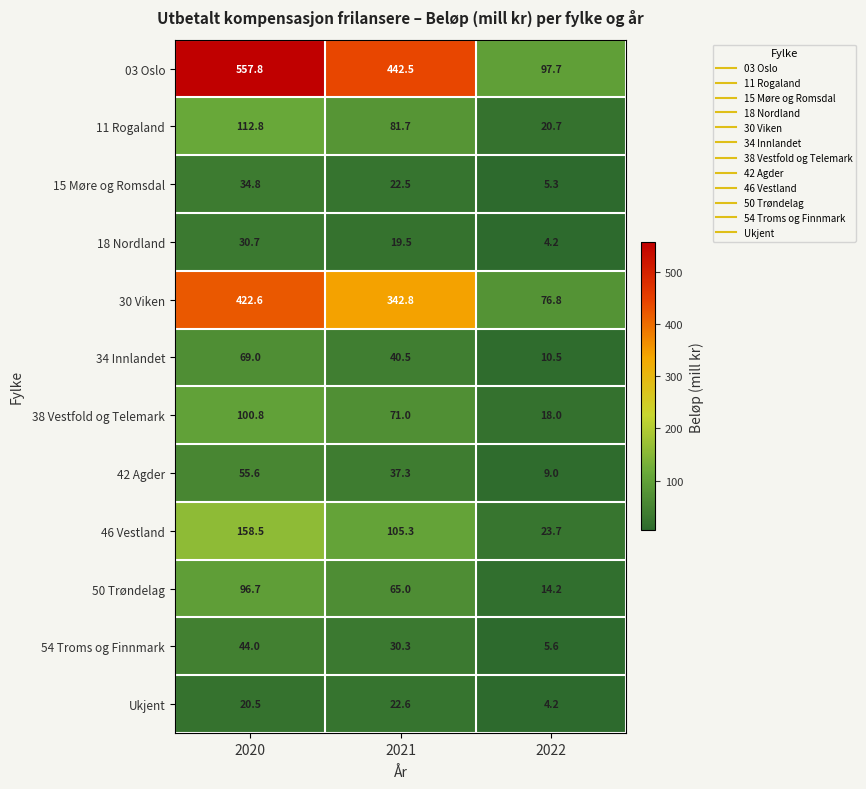

What is the sum of all 38 Vestfold og Telemark values?

189.8